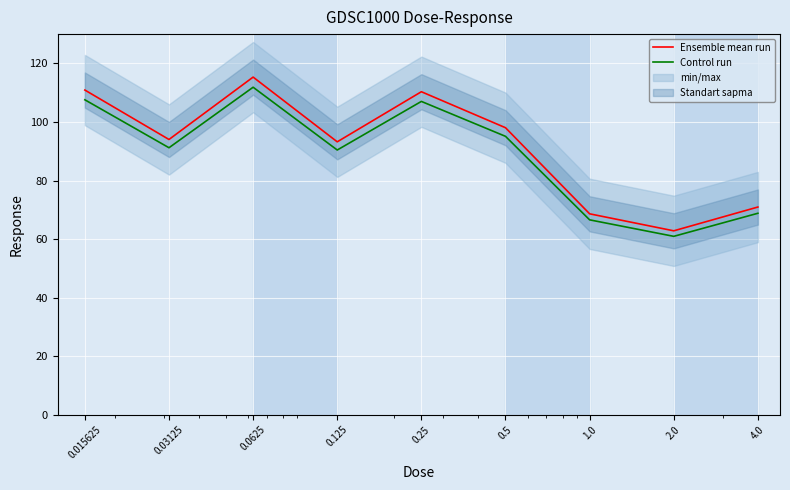

What position from the right is 0.015625?

9